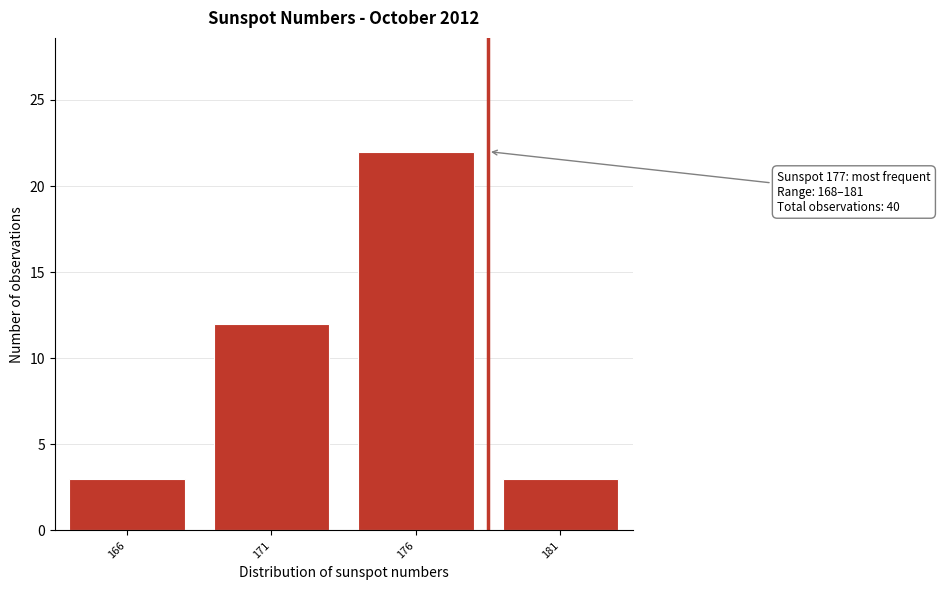

Reading right to left, extract all data points from this chart.

3	22	12	3